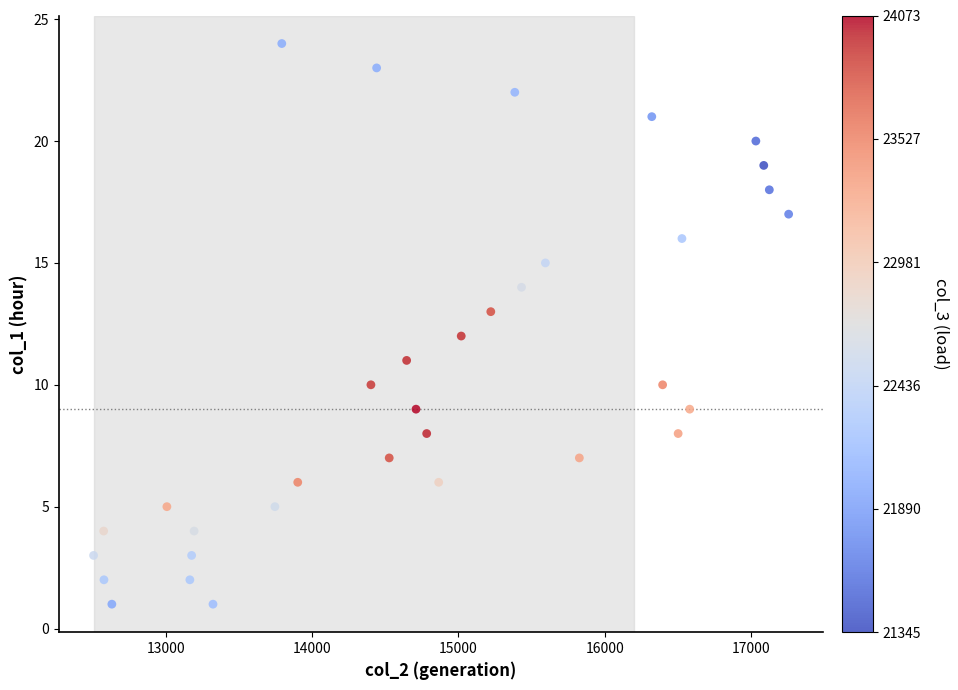

What is the range of X values (max minus min)?

4749